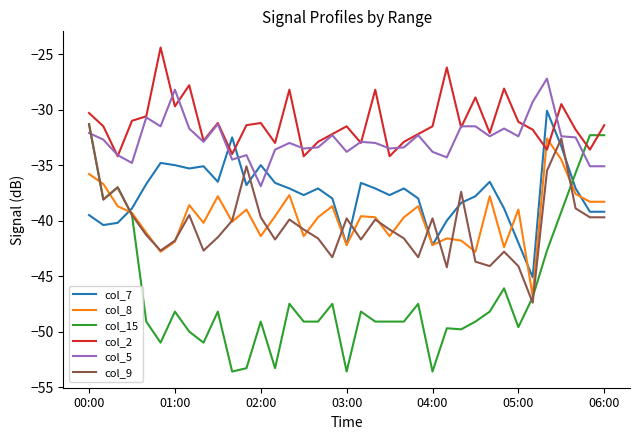

Which series has the widest spread of values?

col_15